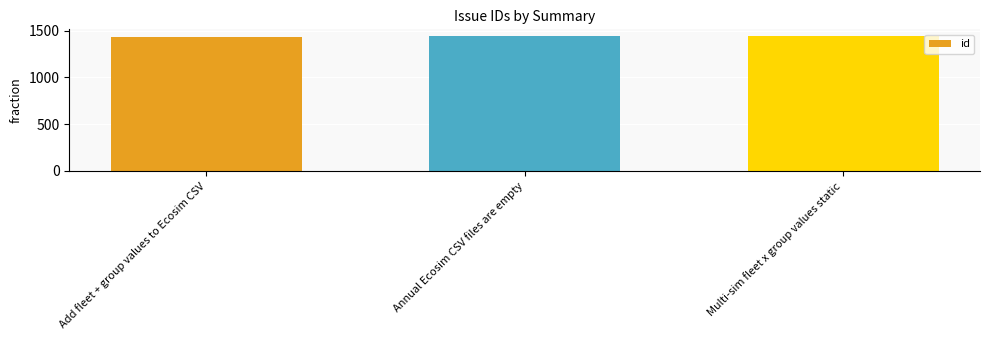

What is the difference between the maximum and minimum values?

12